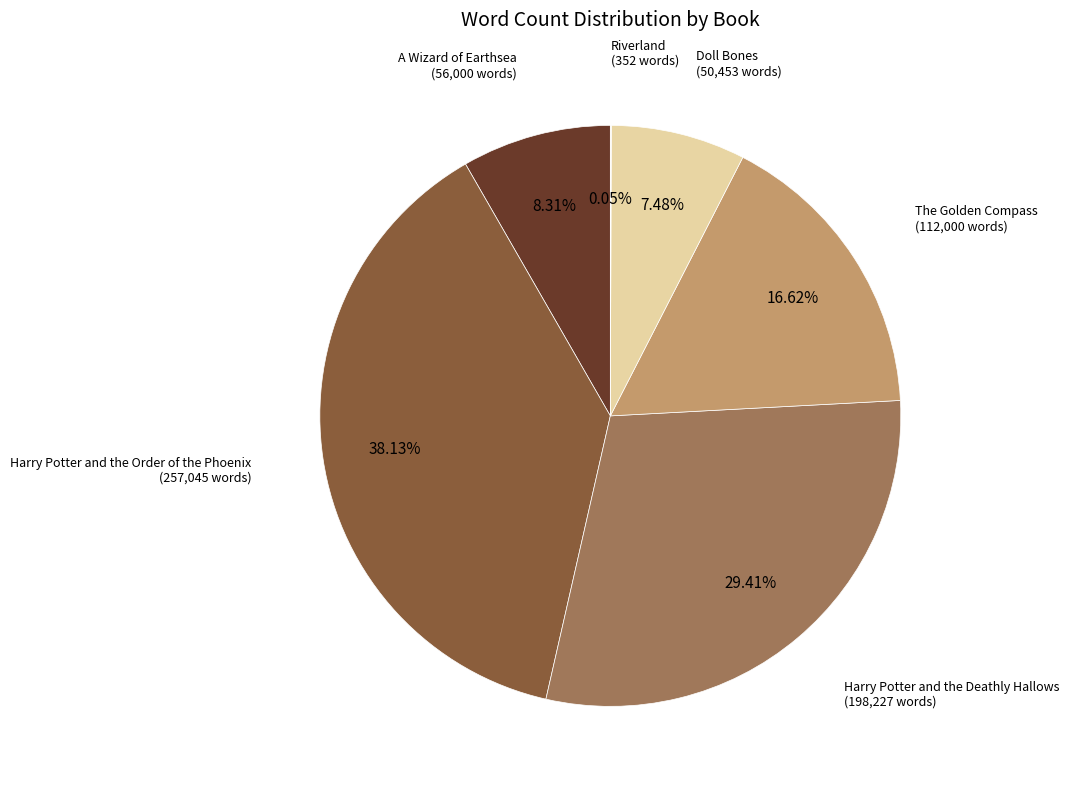

Is there any slice that represents more than half of the pie?

No